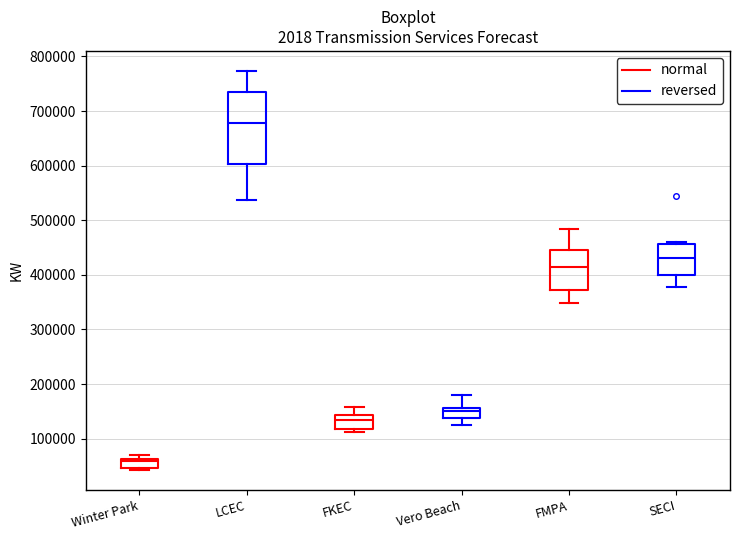

Comparing the boxes themselves (not the whiskers), which one is the tallest?

LCEC